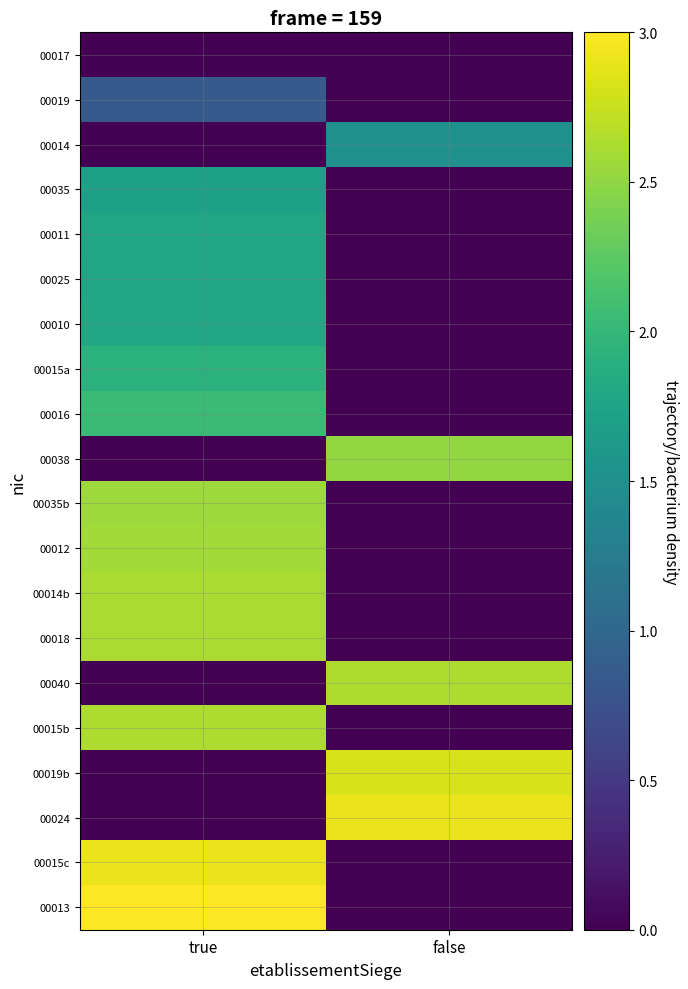

Which label corresponds to the largest value in the chart?

true